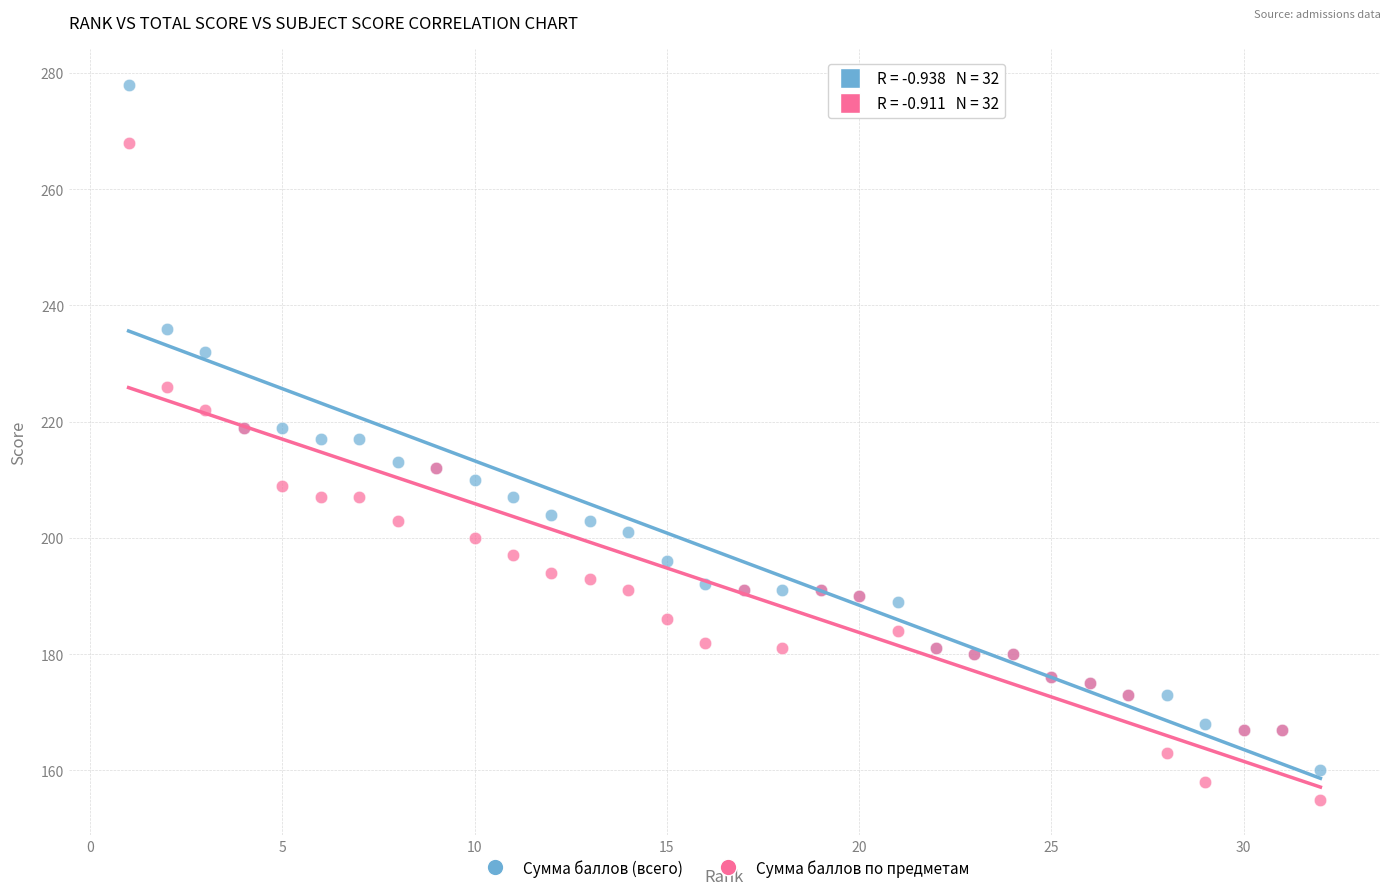

Which series reaches the minimum Y coordinate?

Сумма баллов по предметам